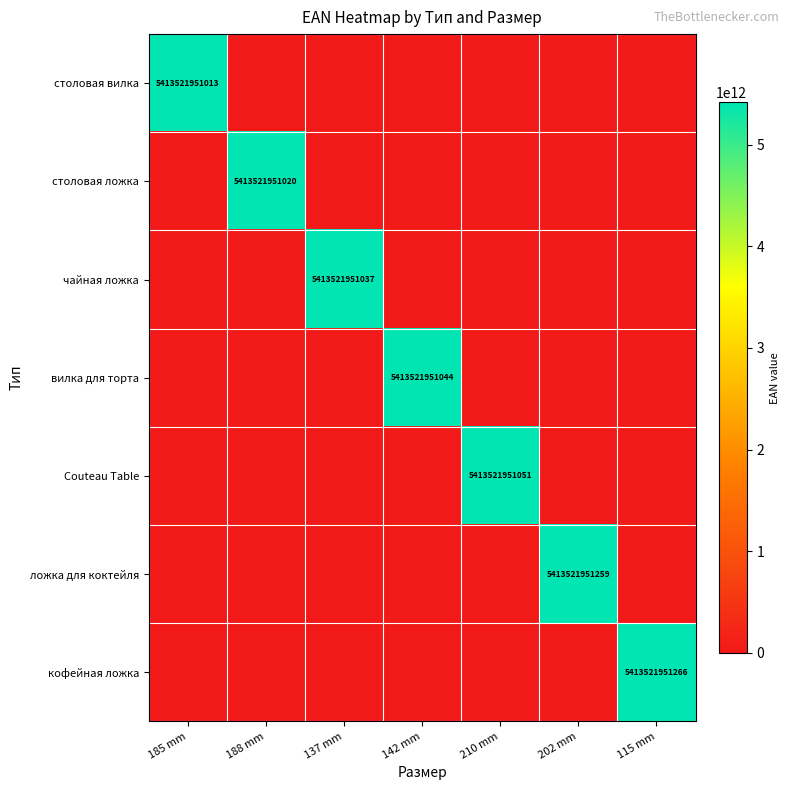

Is the value of кофейная ложка at 115 mm greater than the value of Couteau Table at 210 mm?

Yes